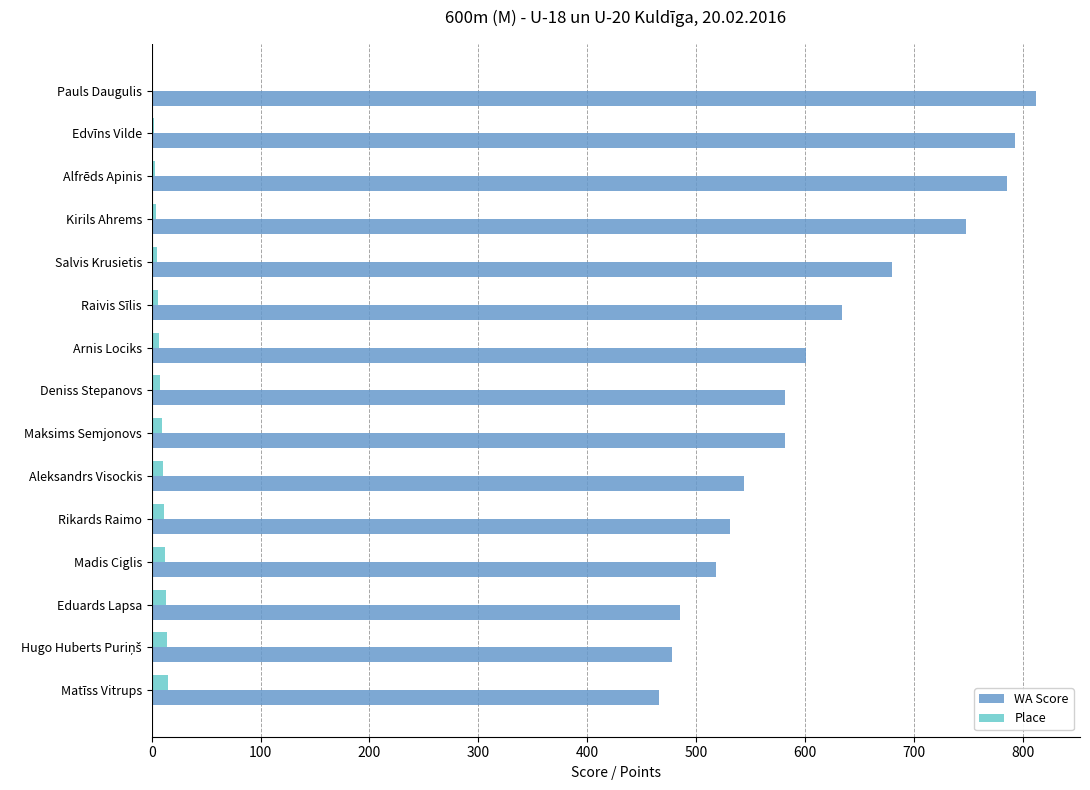

Between Raivis Sīlis and Eduards Lapsa, which series saw the biggest shift?

WA Score